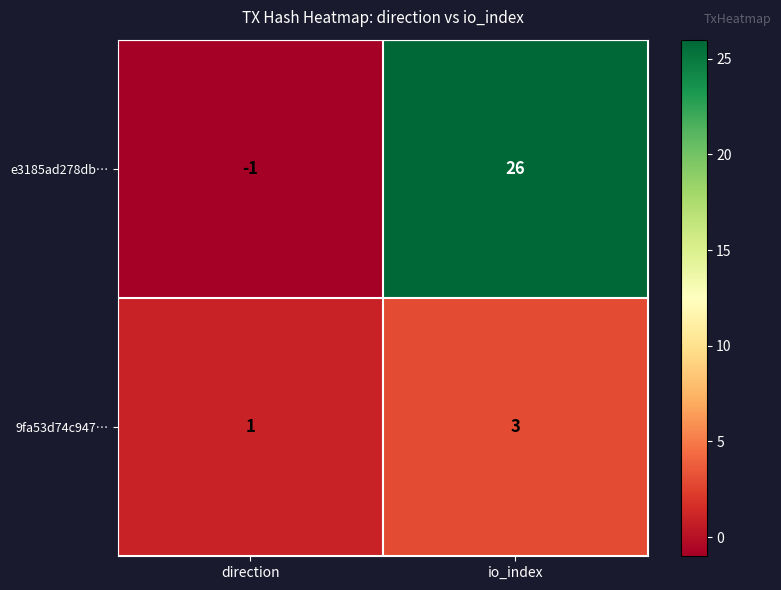

Which category has the lowest value across all series?

direction